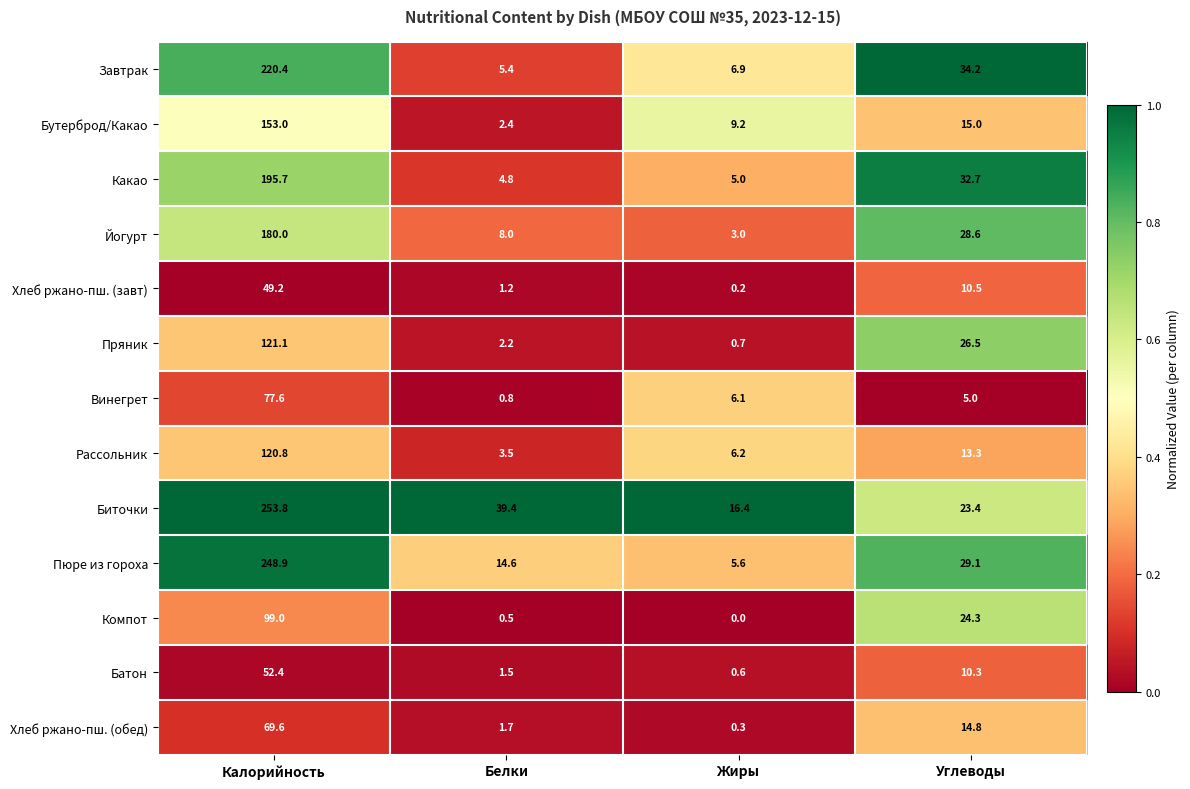

Which series has the largest range (max minus min)?

Пюре из гороха